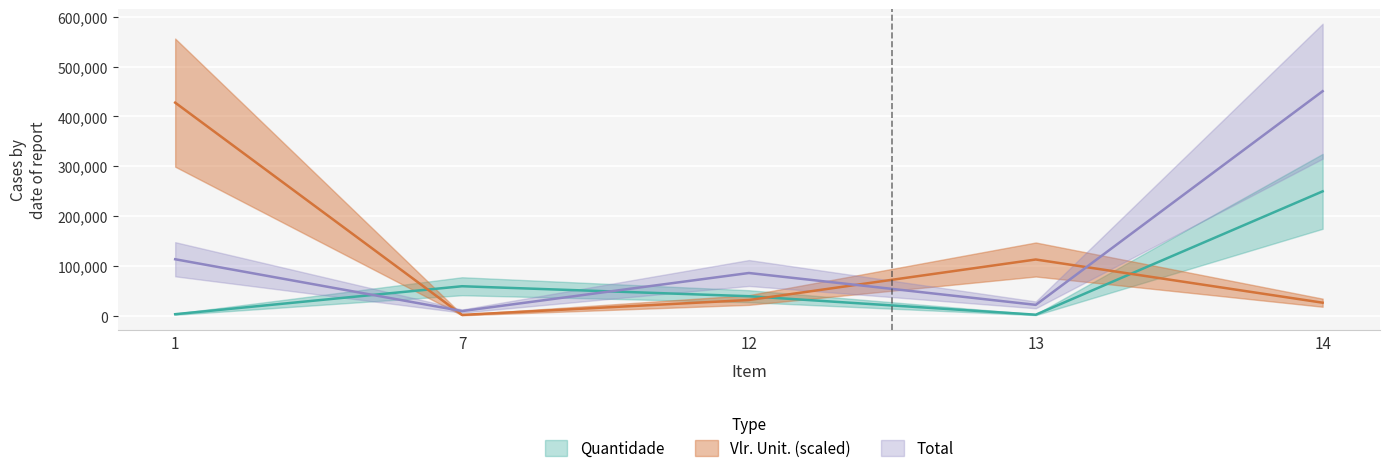

What is the sum of the Vlr. Unit. values at 7 and 12?

35005.5